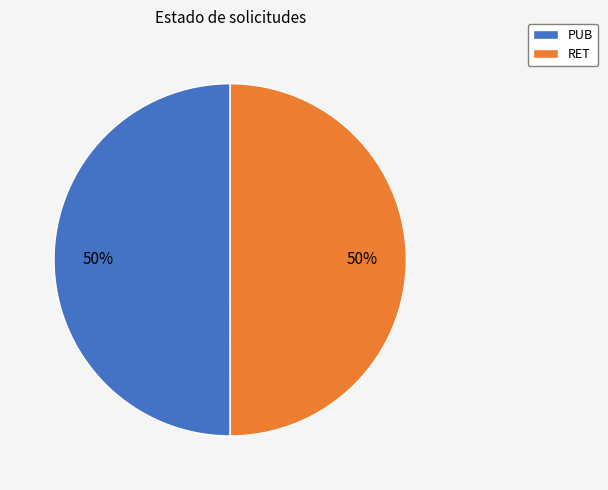

Is the sum of RET and PUB greater than half?

Yes